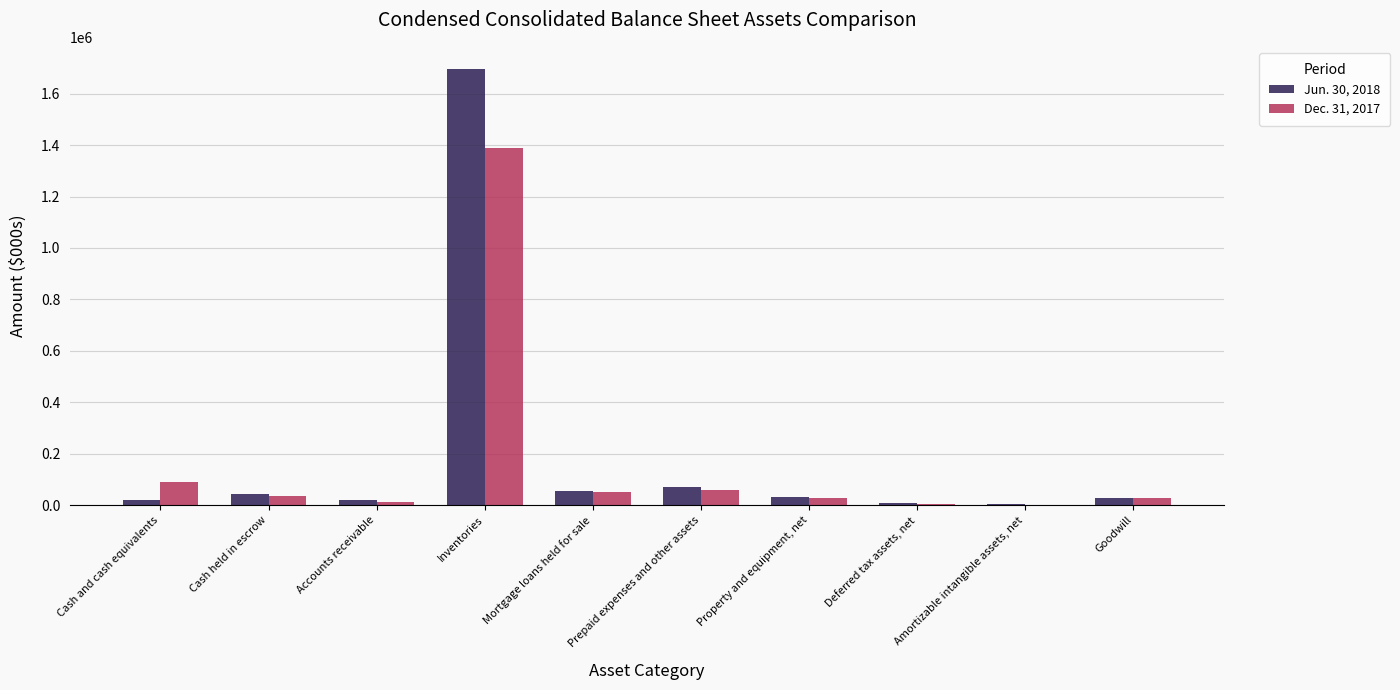

What is the maximum value shown in the chart?

1696931